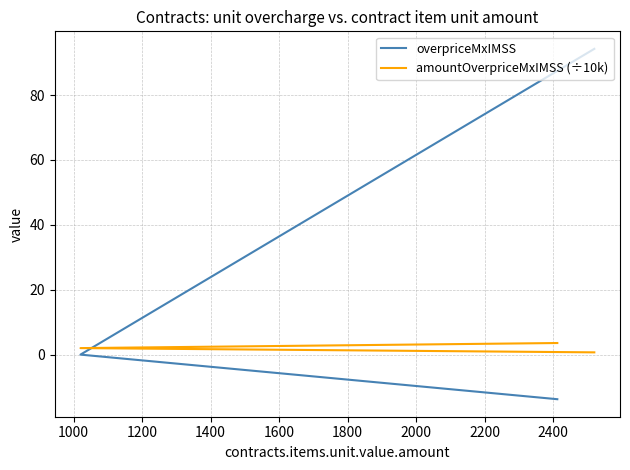

List the series in order of their overall mean, highest first.

overpriceMxIMSS, amountOverpriceMxIMSS (÷10k)